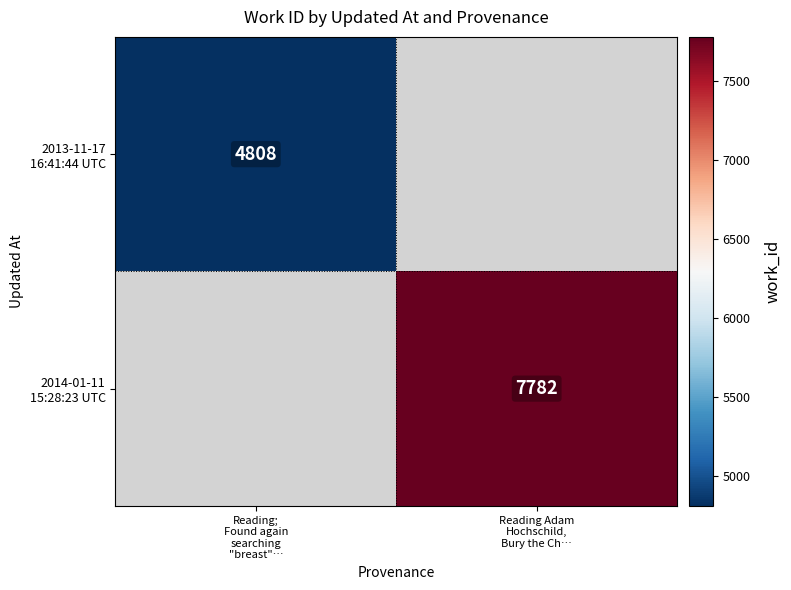

Count the number of categories in the chart.

2